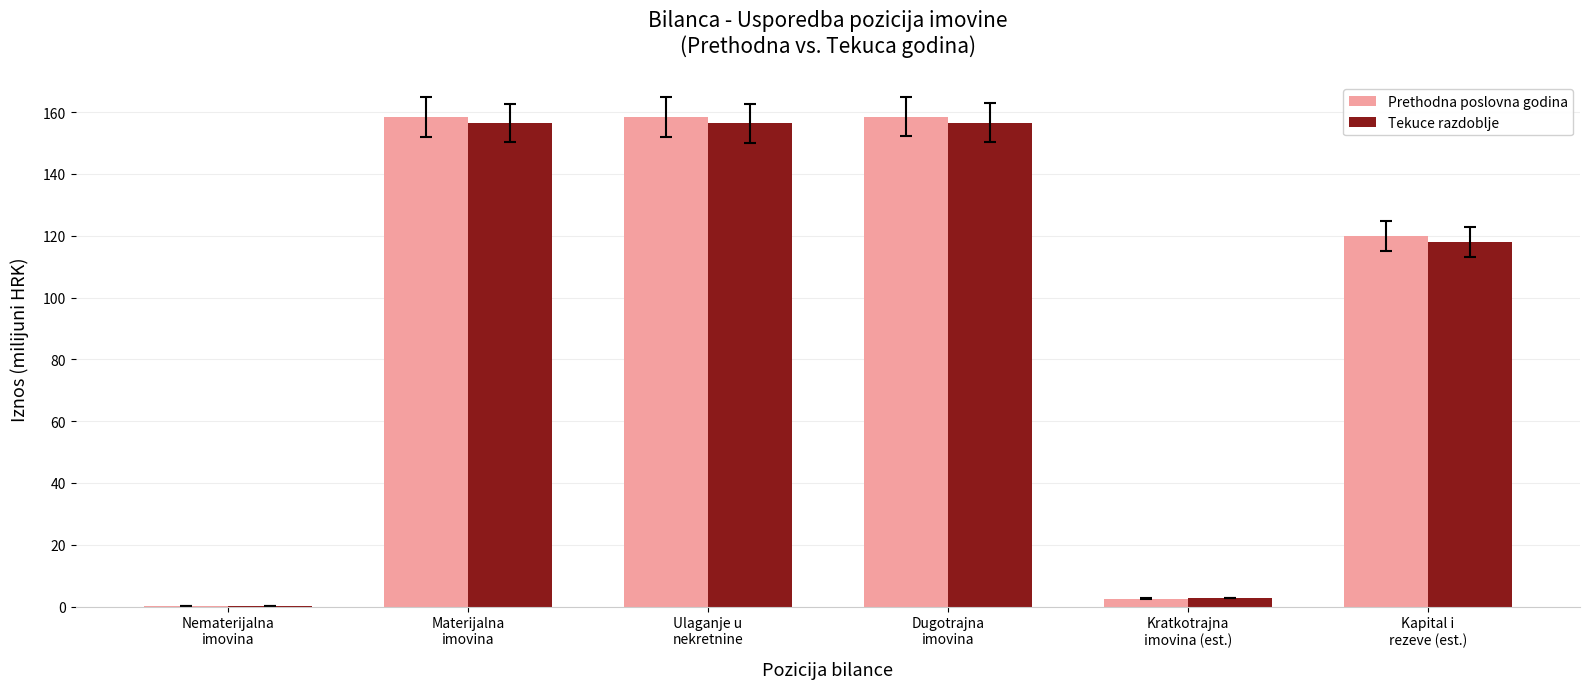

How many data points does each series have?

6